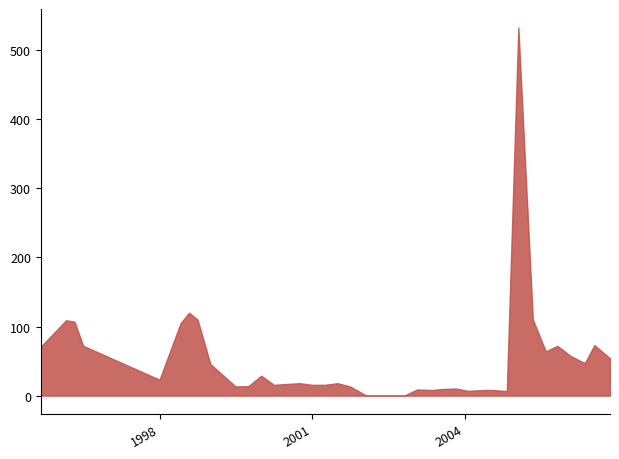

What is the difference between the second highest and second lowest values?

120.0